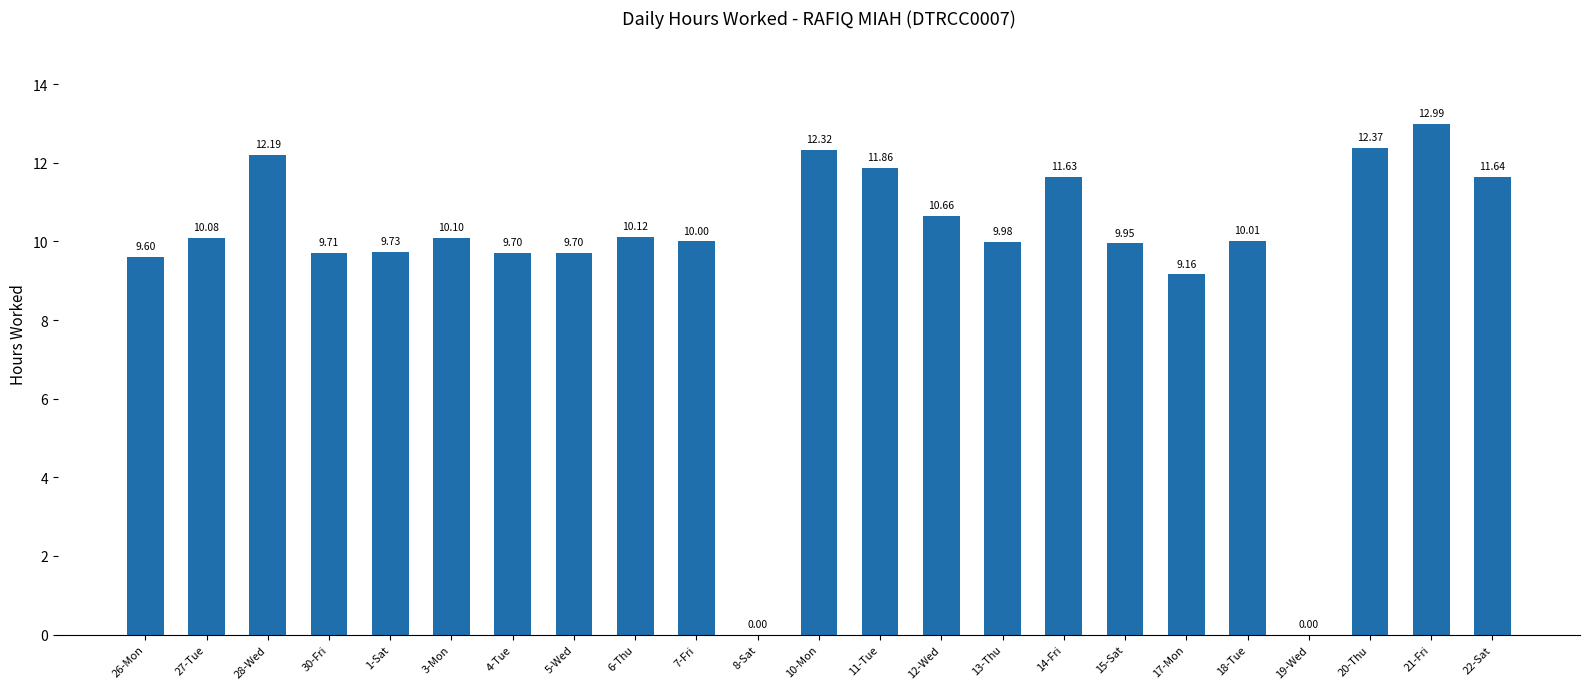

Are the bars horizontal?

No